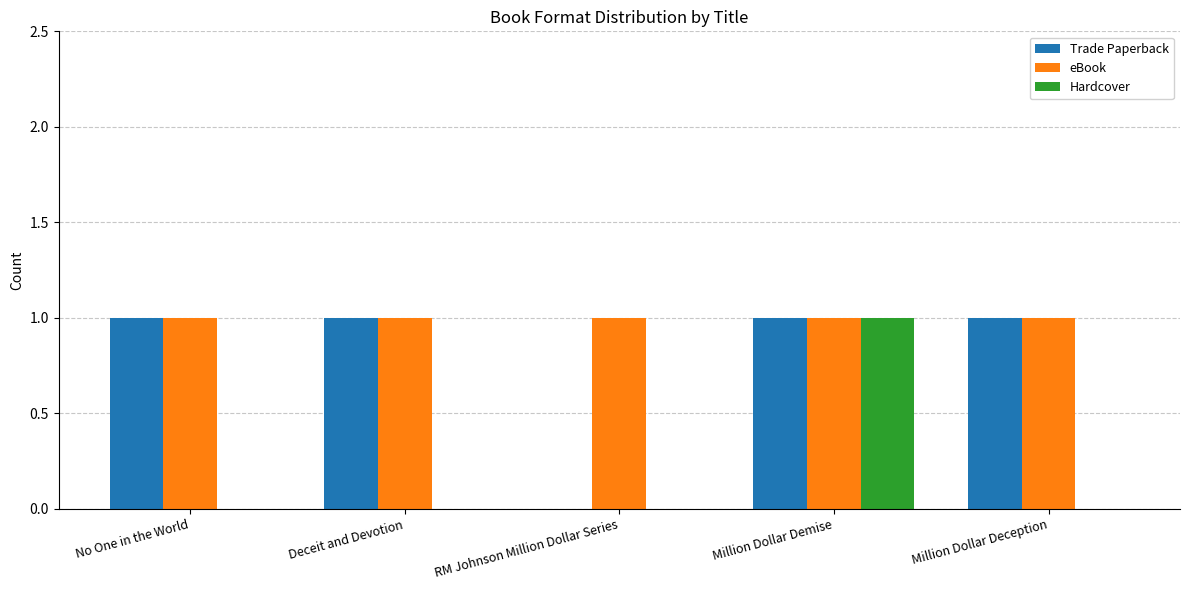

True or false: Trade Paperback has a value of 1 at Million Dollar Deception.

True